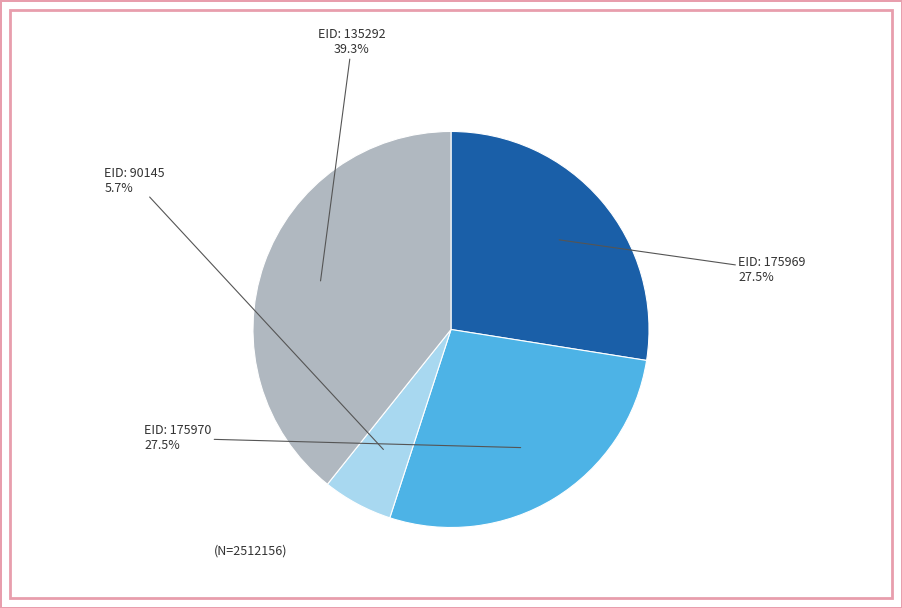

Is there a majority slice in this chart?

No